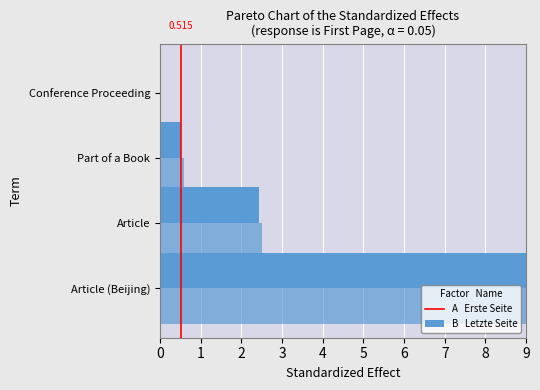

The value of Letzte Seite at Article is 1.3. True or false?

False